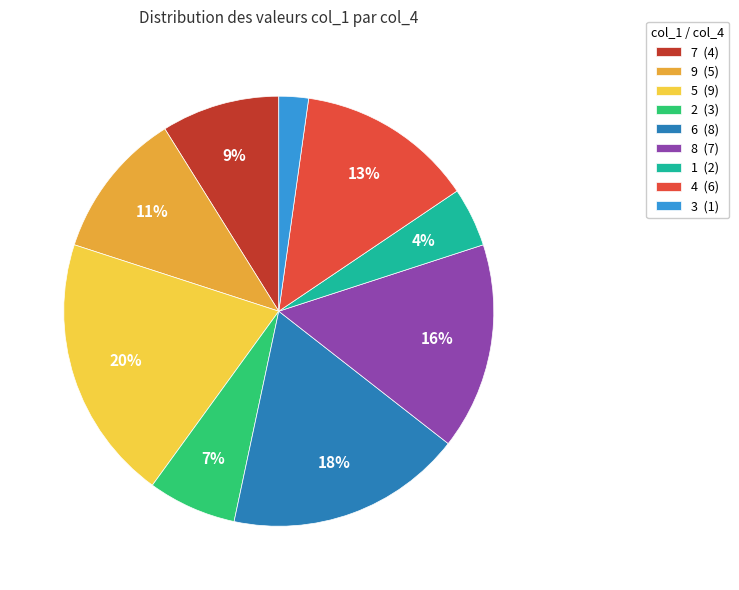

Count the number of slices in the pie.

9